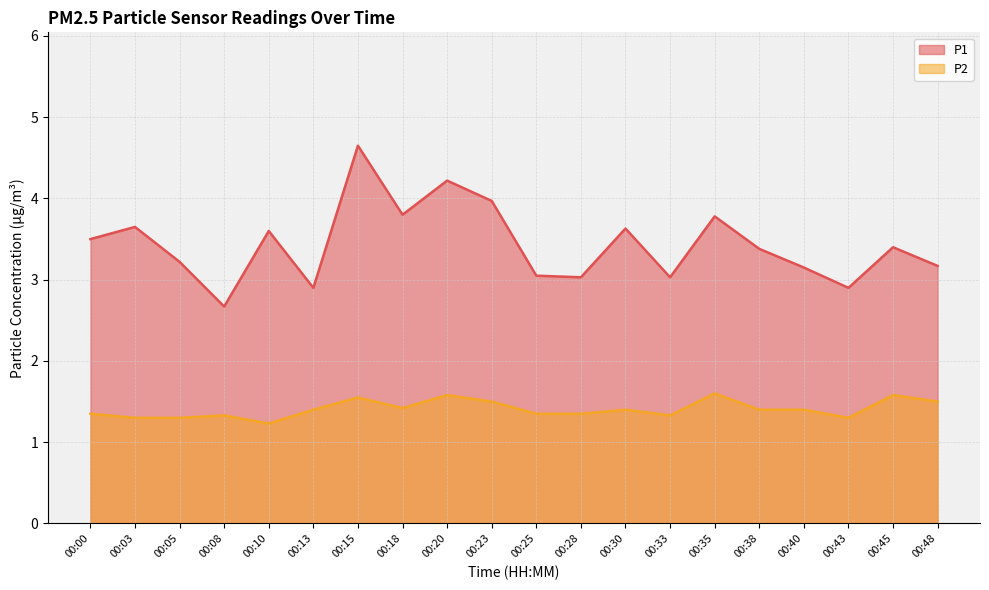

Reading left to right, what are all the values shown in this chart?

P1: 3.5	3.6	3.2	2.7	3.6	2.9	4.7	3.8	4.2	4.0	3.0	3.0	3.6	3.0	3.8	3.4	3.1	2.9	3.4	3.2
P2: 1.4	1.3	1.3	1.3	1.2	1.4	1.6	1.4	1.6	1.5	1.4	1.4	1.4	1.3	1.6	1.4	1.4	1.3	1.6	1.5